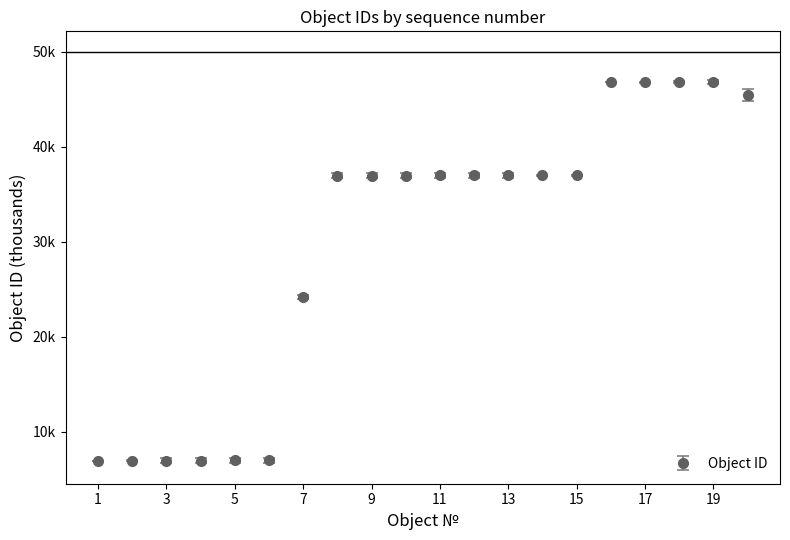

Which label corresponds to the largest value in the chart?

19